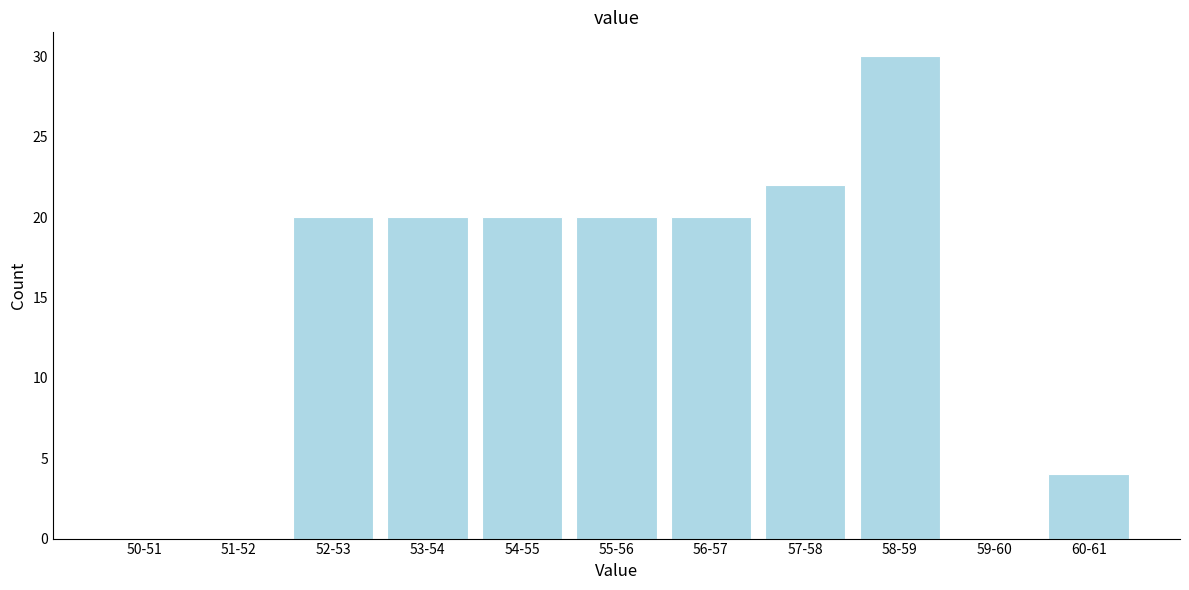

Reading right to left, what are all the values shown in this chart?

60-61=4	59-60=0	58-59=30	57-58=22	56-57=20	55-56=20	54-55=20	53-54=20	52-53=20	51-52=0	50-51=0